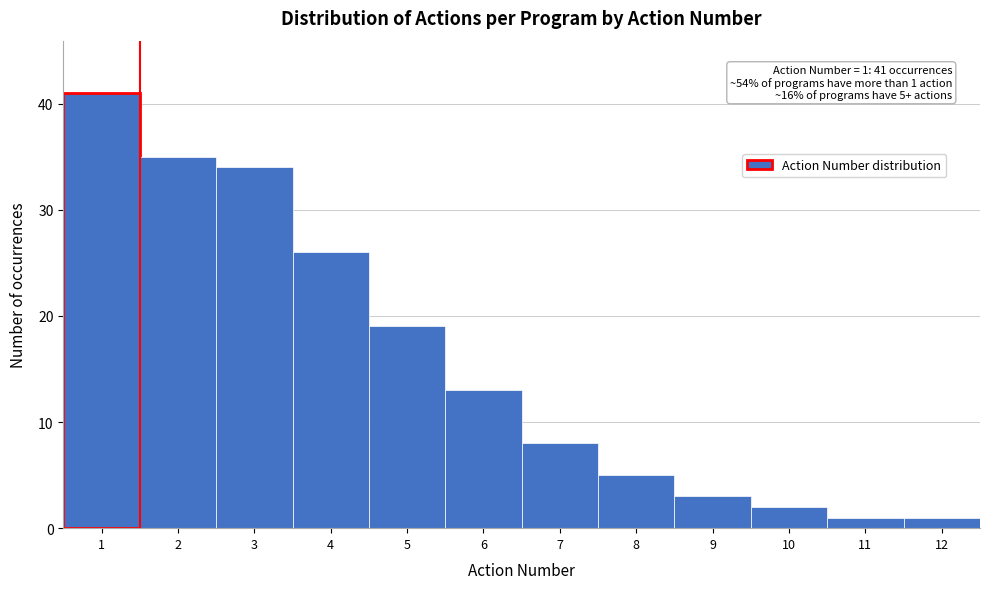

Which range on the x-axis has the tallest bar?

0.5 to 1.5